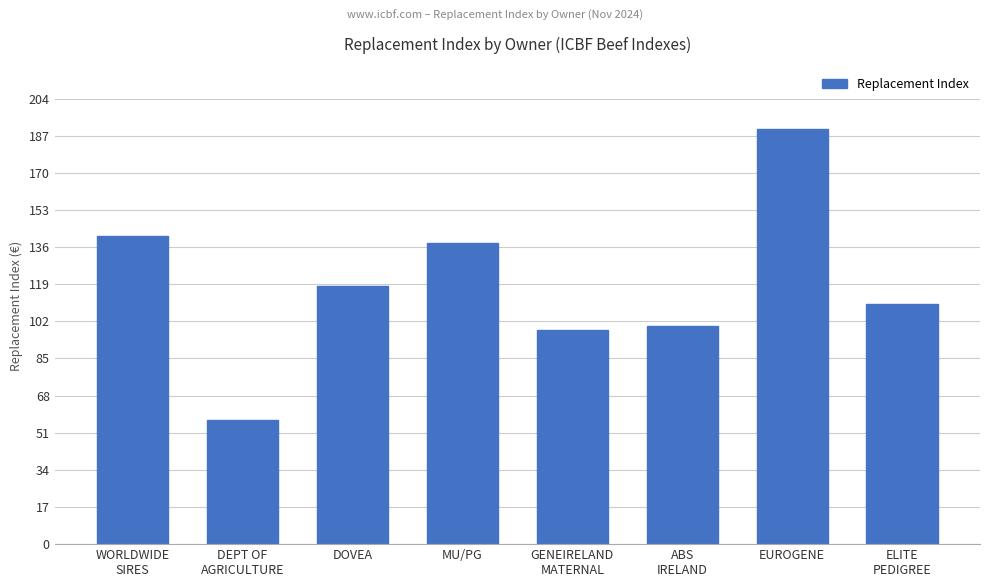

The value at EUROGENE is 190. True or false?

True